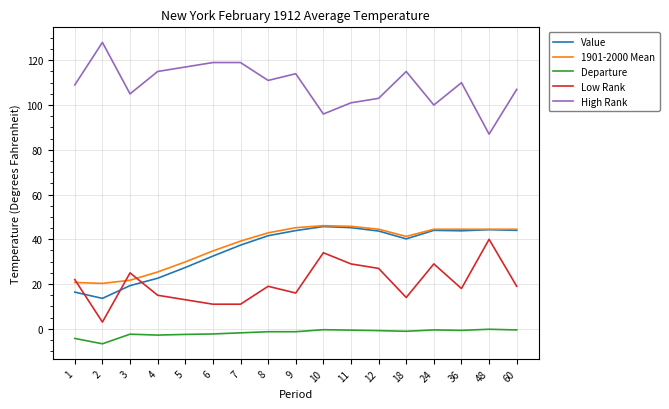

What is the total value across all series at 6?

195.0